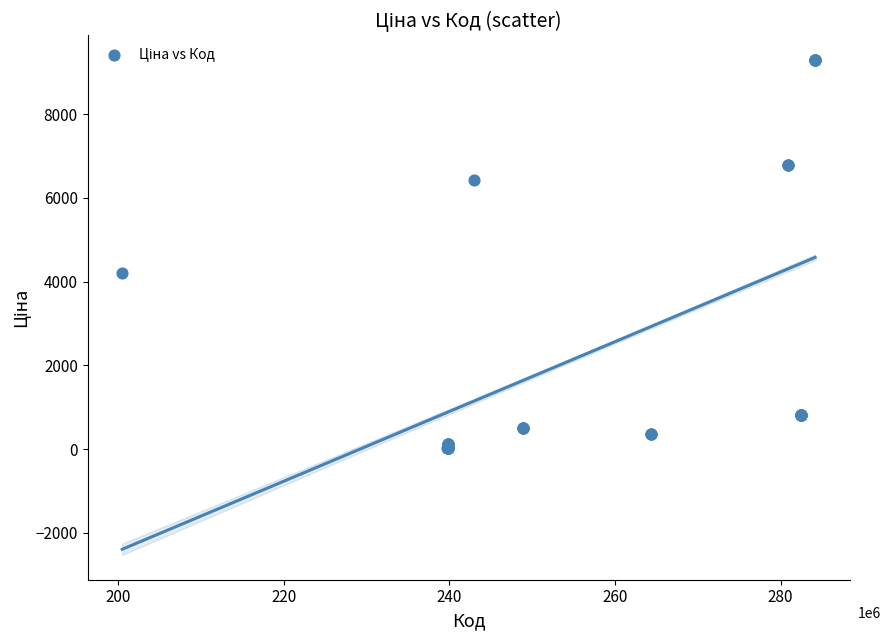

What Y value in the scatter plot is closest to 4653?

4209.5